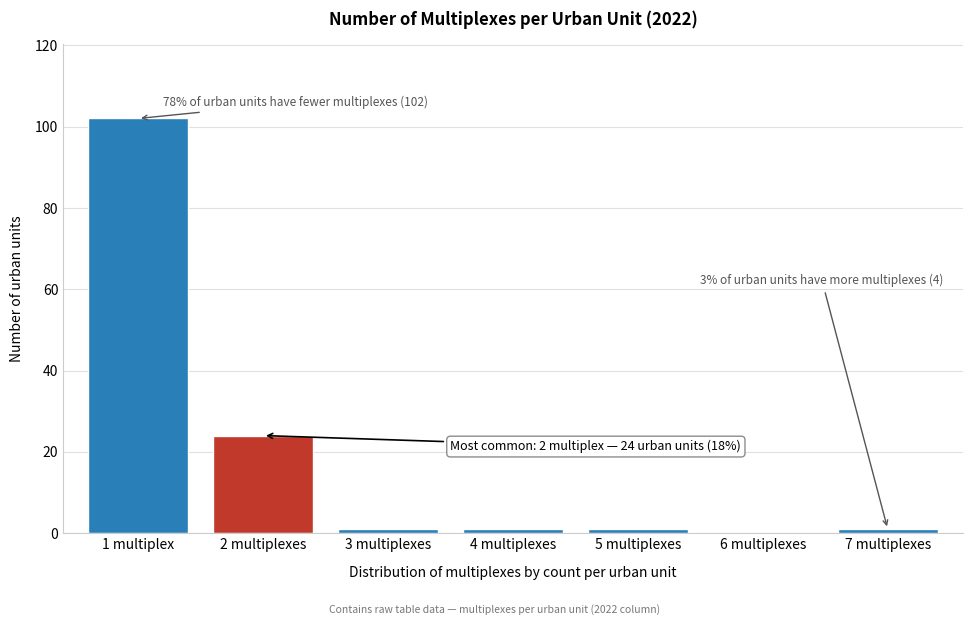

Reading left to right, what are all the values shown in this chart?

1 multiplex=102	2 multiplexes=24	3 multiplexes=1	4 multiplexes=1	5 multiplexes=1	6 multiplexes=0	7 multiplexes=1